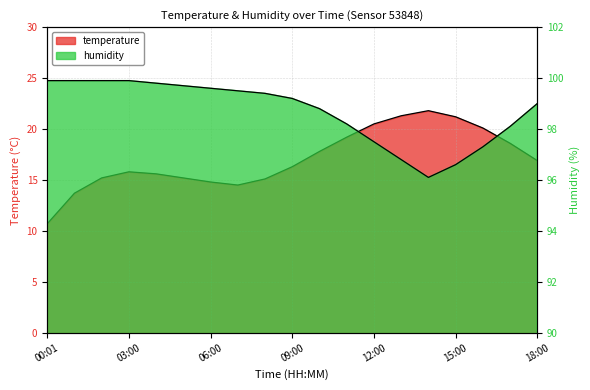

How many data points in humidity are less than 99?

8